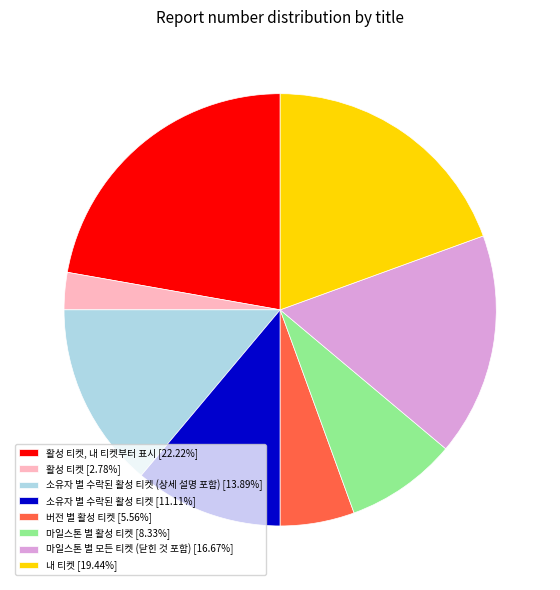

Is 활성 티켓 [2.78%] the majority of the pie?

No